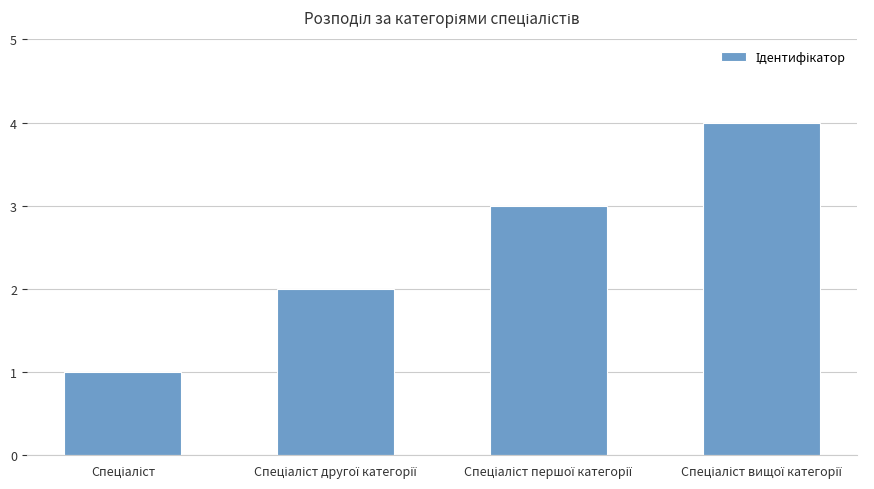

What is the sum of all values?

10